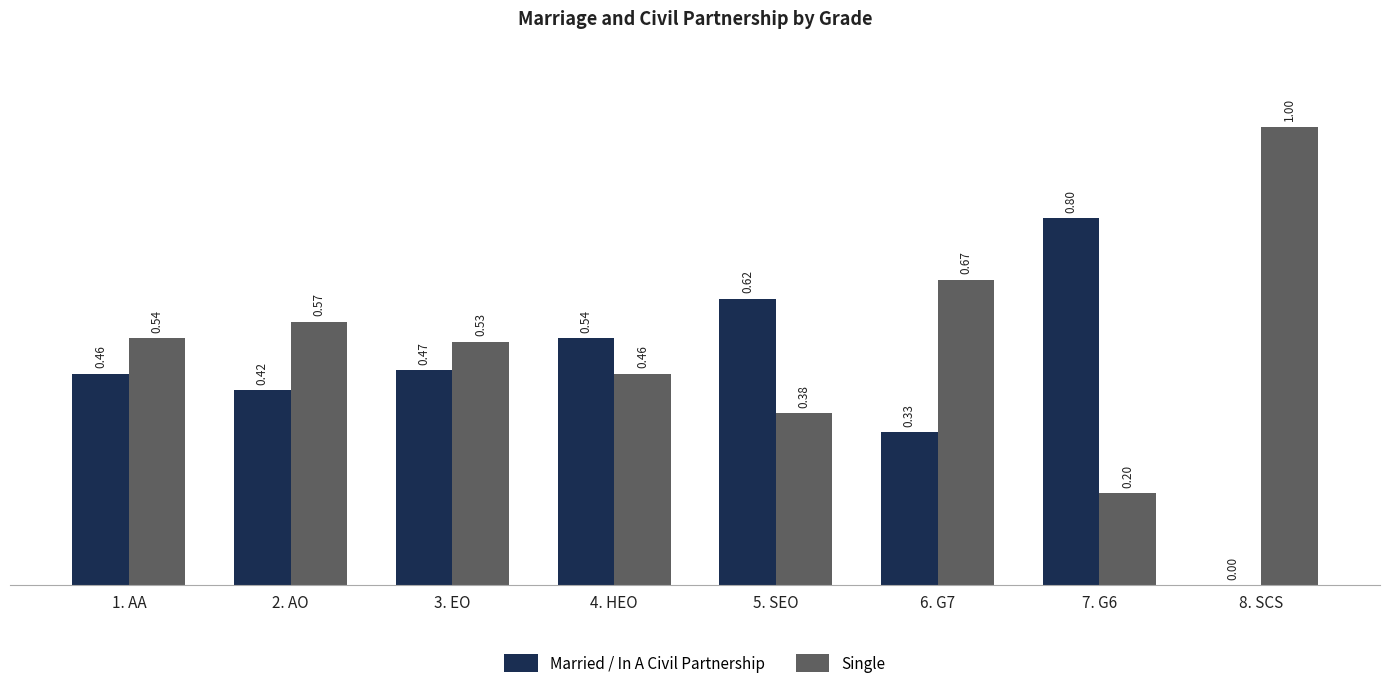

How many groups of bars are there?

8